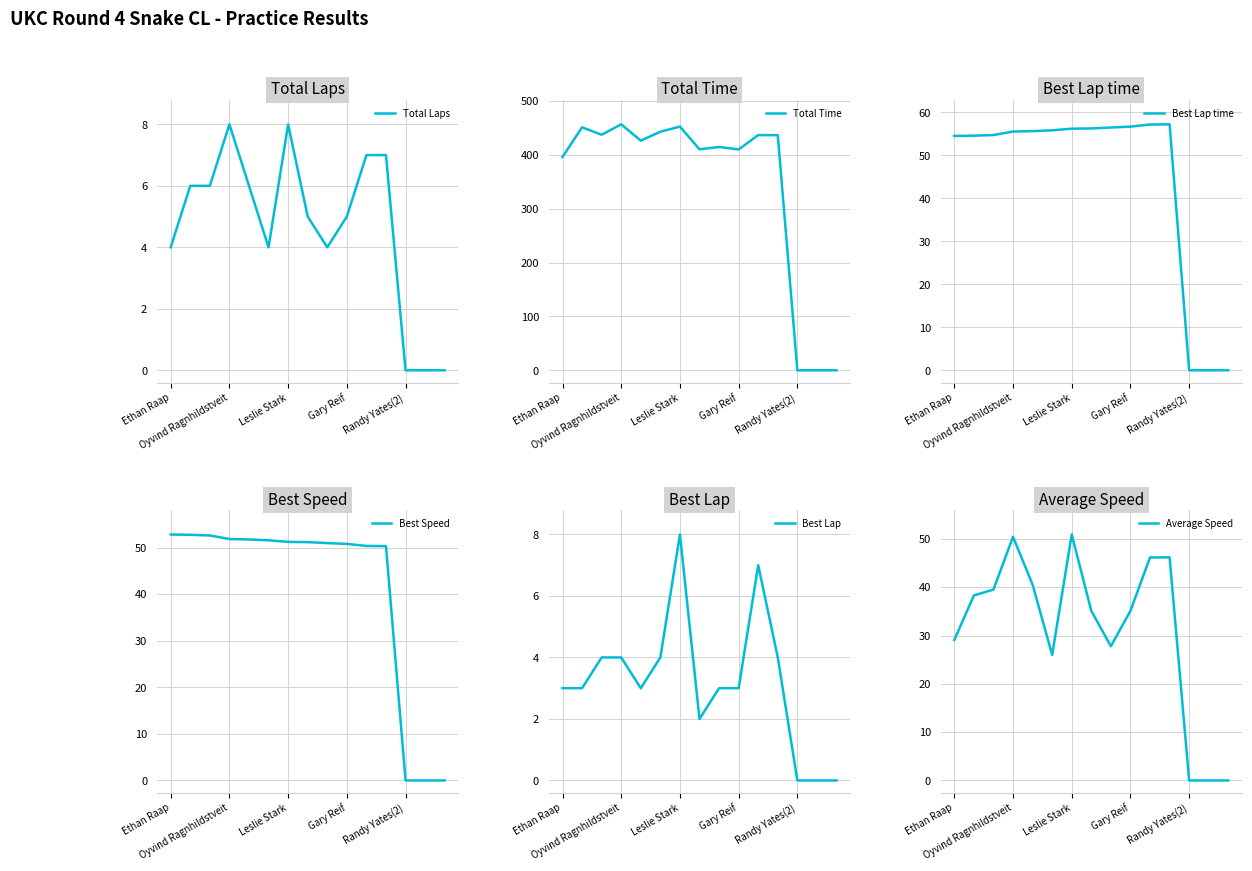

True or false: Total Time and Total Laps cross at least once.

False